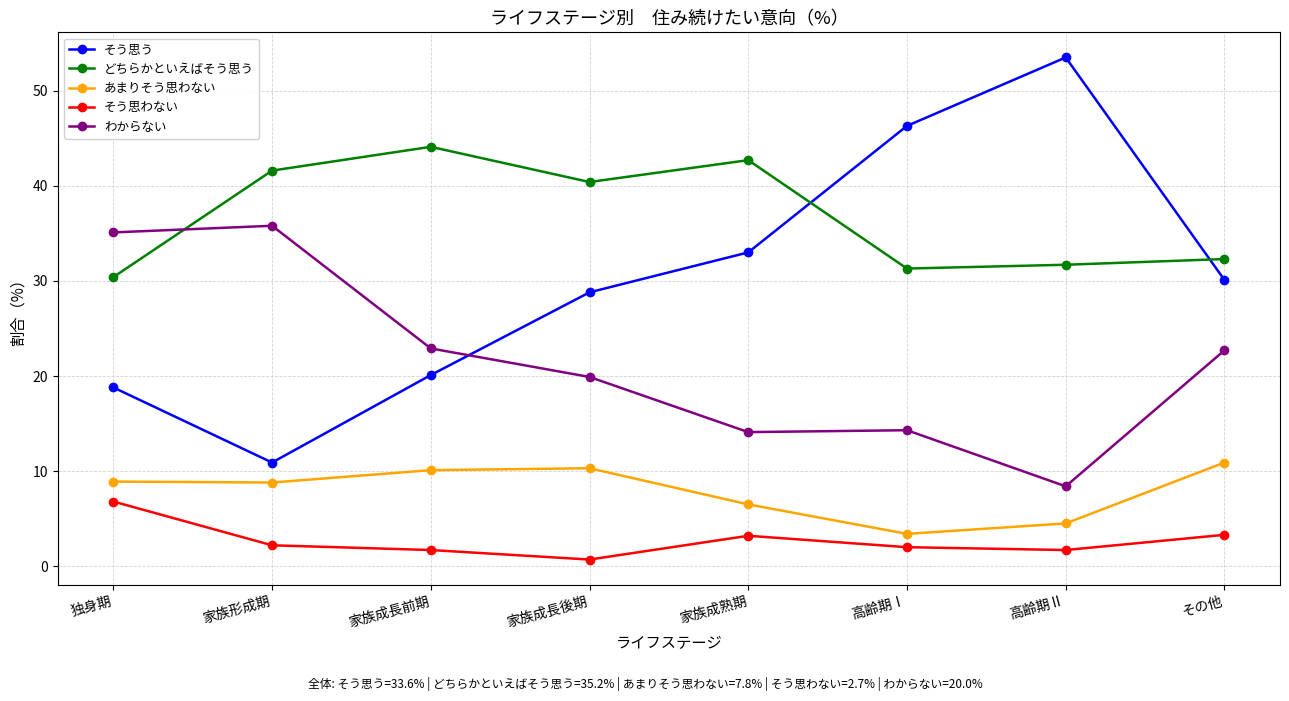

What value does the どちらかといえばそう思う series have at 家族成熟期?

42.7